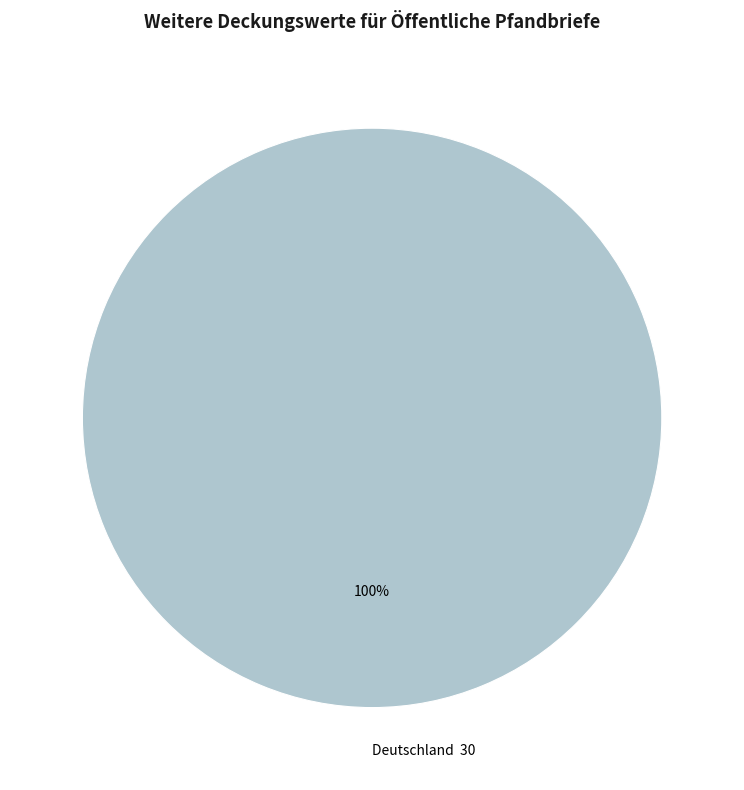

Which slice represents more than half of the pie?

Deutschland